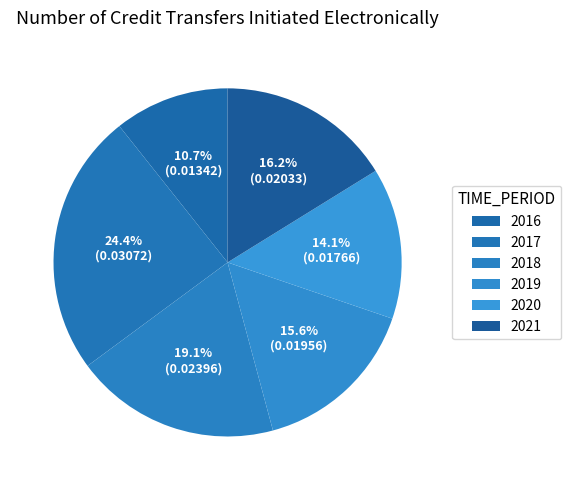

Does any single category account for the majority?

No